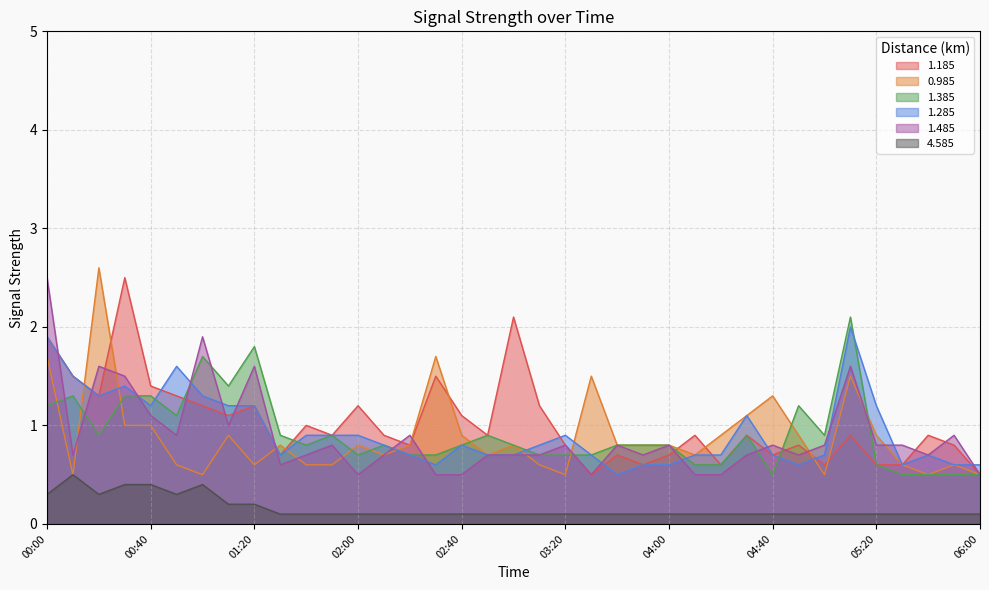

Reading left to right, what are all the values shown in this chart?

1.185: 1.9	1.5	1.3	2.5	1.4	1.3	1.2	1.1	1.2	0.7	1.0	0.9	1.2	0.9	0.8	1.5	1.1	0.9	2.1	1.2	0.8	0.5	0.7	0.6	0.7	0.9	0.6	0.9	0.7	0.8	0.6	0.9	0.6	0.6	0.9	0.8	0.5
0.985: 1.7	0.5	2.6	1.0	1.0	0.6	0.5	0.9	0.6	0.8	0.6	0.6	0.8	0.7	0.8	1.7	0.9	0.7	0.8	0.6	0.5	1.5	0.8	0.8	0.8	0.7	0.9	1.1	1.3	0.9	0.5	1.5	0.9	0.6	0.5	0.6	0.5
1.385: 1.2	1.3	0.9	1.3	1.3	1.1	1.7	1.4	1.8	0.9	0.8	0.9	0.7	0.8	0.7	0.7	0.8	0.9	0.8	0.7	0.7	0.7	0.8	0.8	0.8	0.6	0.6	0.9	0.5	1.2	0.9	2.1	0.6	0.5	0.5	0.5	0.5
1.285: 1.9	1.5	1.3	1.4	1.2	1.6	1.3	1.2	1.2	0.7	0.9	0.9	0.9	0.8	0.7	0.6	0.8	0.7	0.7	0.8	0.9	0.7	0.5	0.6	0.6	0.7	0.7	1.1	0.7	0.6	0.7	2.0	1.2	0.6	0.7	0.6	0.6
1.485: 2.5	0.7	1.6	1.5	1.1	0.9	1.9	1.0	1.6	0.6	0.7	0.8	0.5	0.7	0.9	0.5	0.5	0.7	0.7	0.7	0.8	0.5	0.8	0.7	0.8	0.5	0.5	0.7	0.8	0.7	0.8	1.6	0.8	0.8	0.7	0.9	0.5
4.585: 0.3	0.5	0.3	0.4	0.4	0.3	0.4	0.2	0.2	0.1	0.1	0.1	0.1	0.1	0.1	0.1	0.1	0.1	0.1	0.1	0.1	0.1	0.1	0.1	0.1	0.1	0.1	0.1	0.1	0.1	0.1	0.1	0.1	0.1	0.1	0.1	0.1